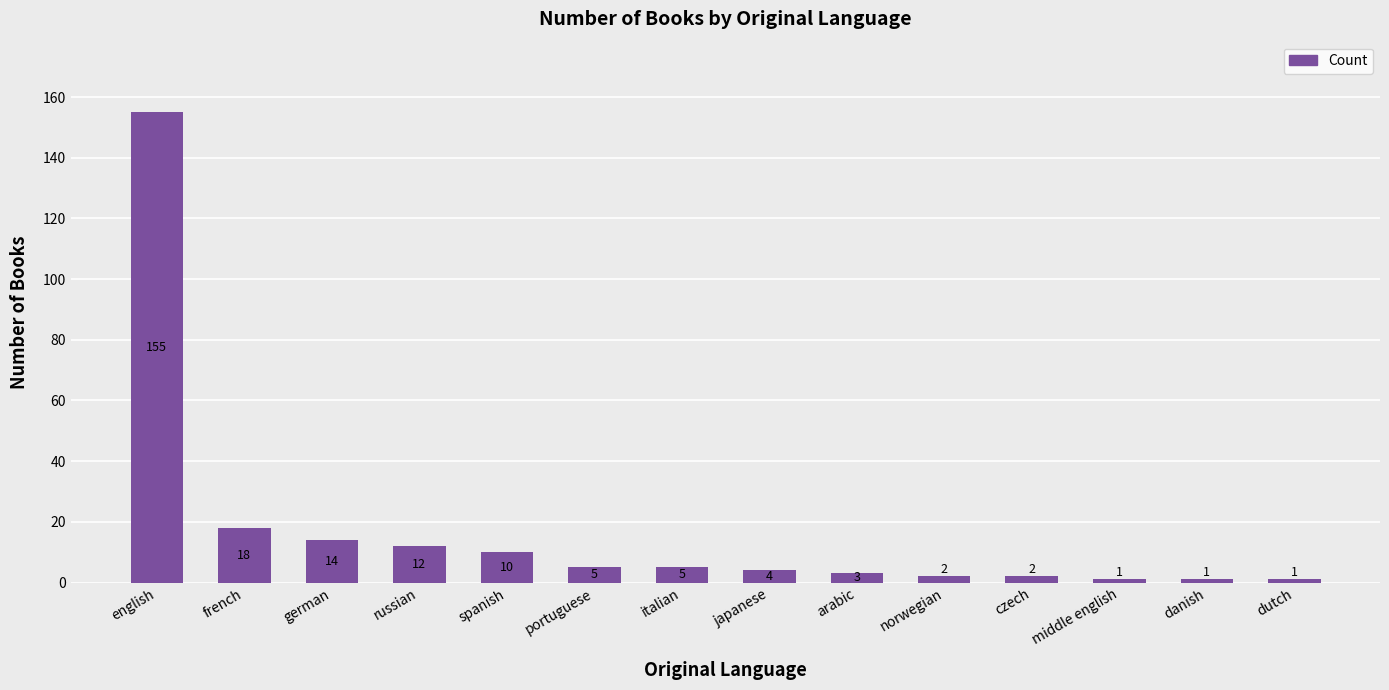

What is the label of the 14th bar from the left?

dutch